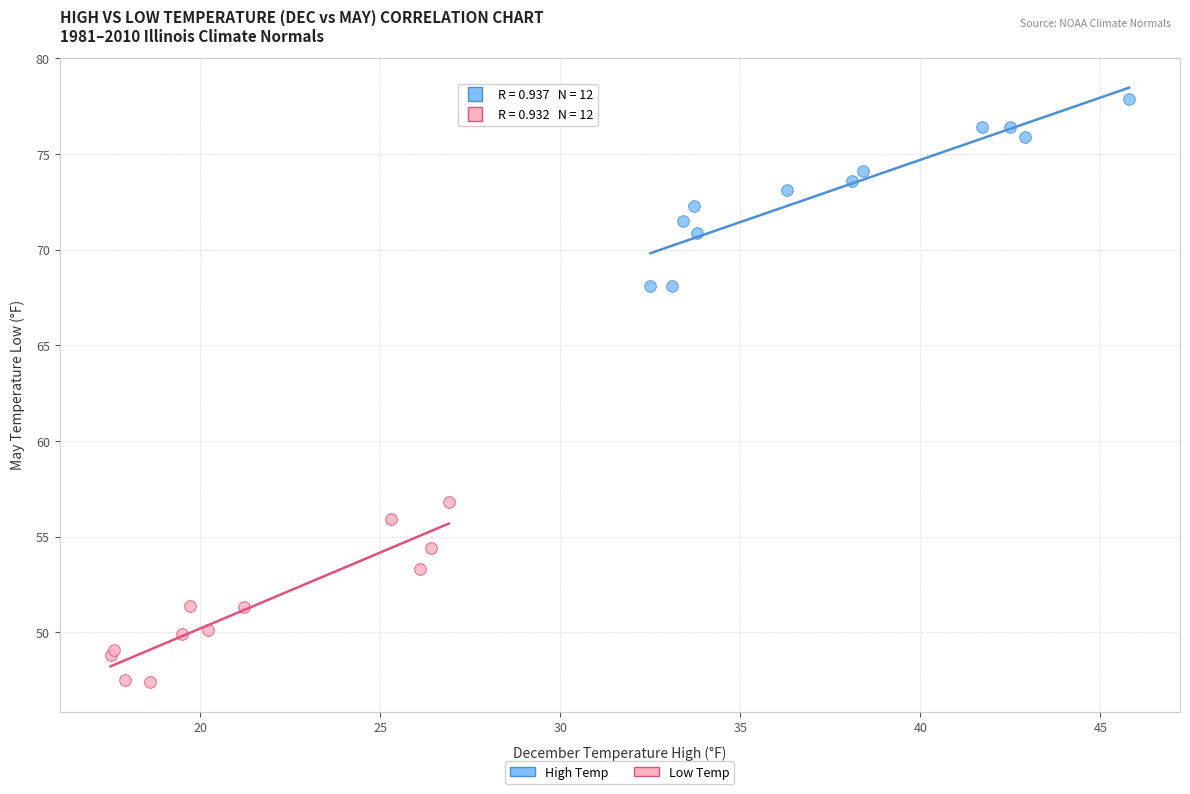

Which series contains the highest Y value?

High Temp